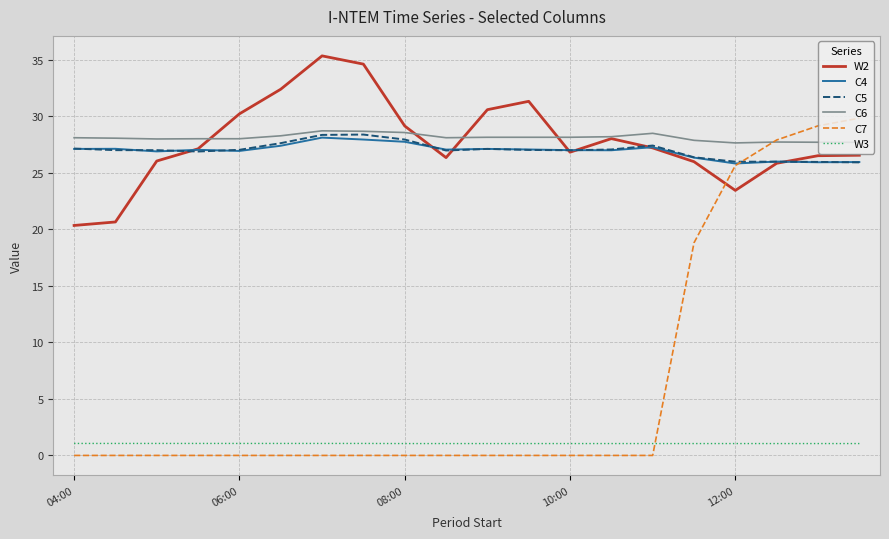

What is the difference between the maximum and second lowest values in the C6 series?

1.0